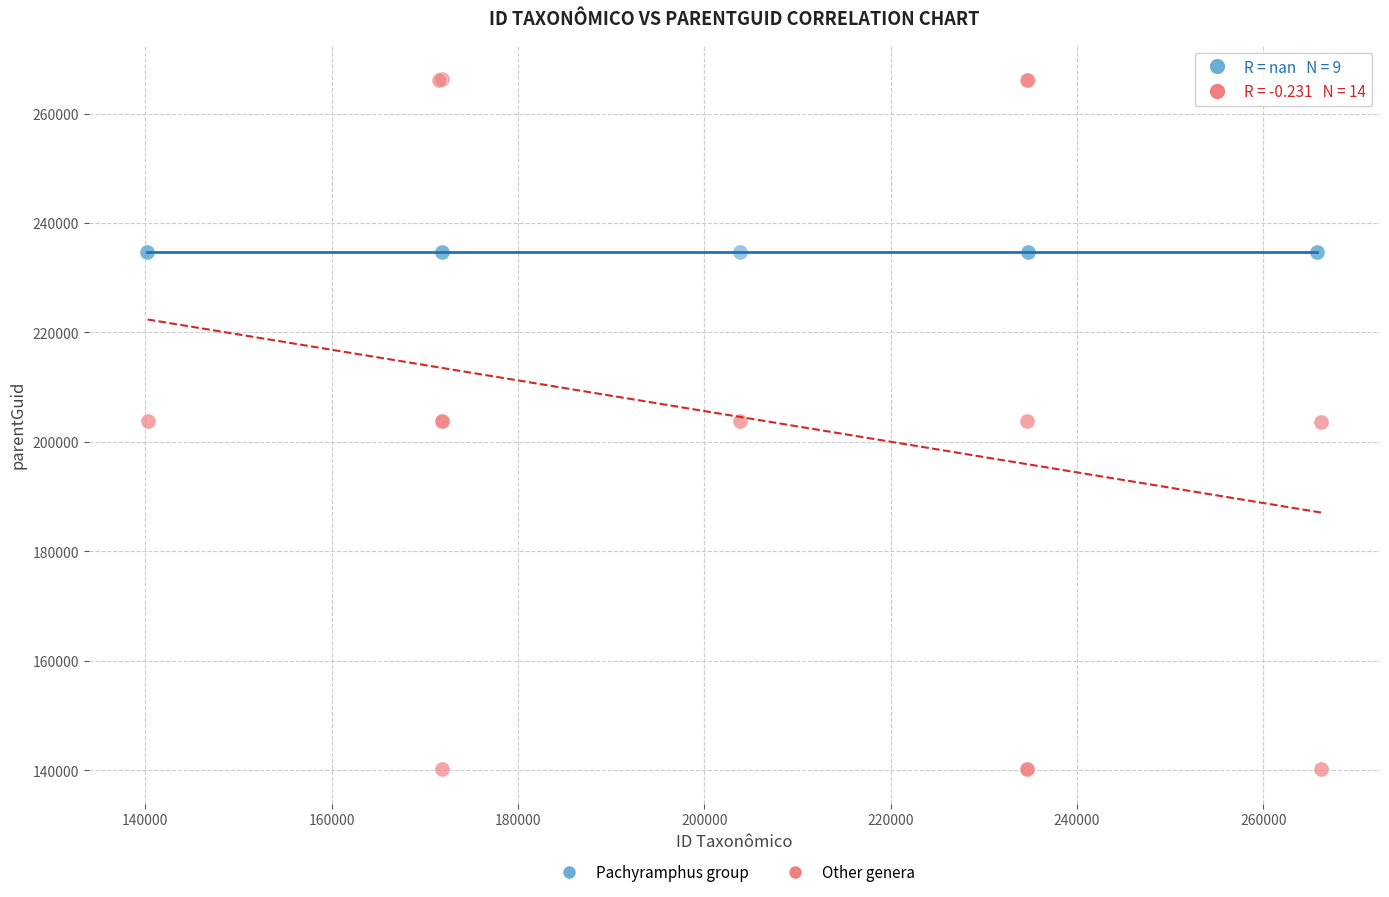

Which series contains the lowest Y value?

Other genera